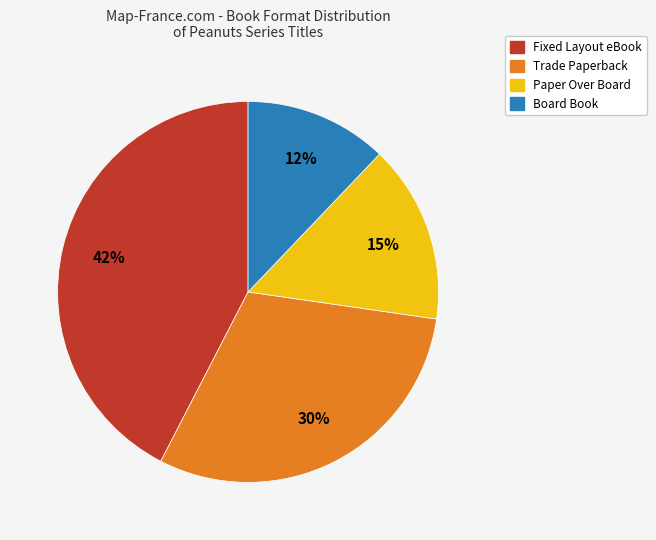

The Paper Over Board slice represents 29% of the pie. True or false?

False